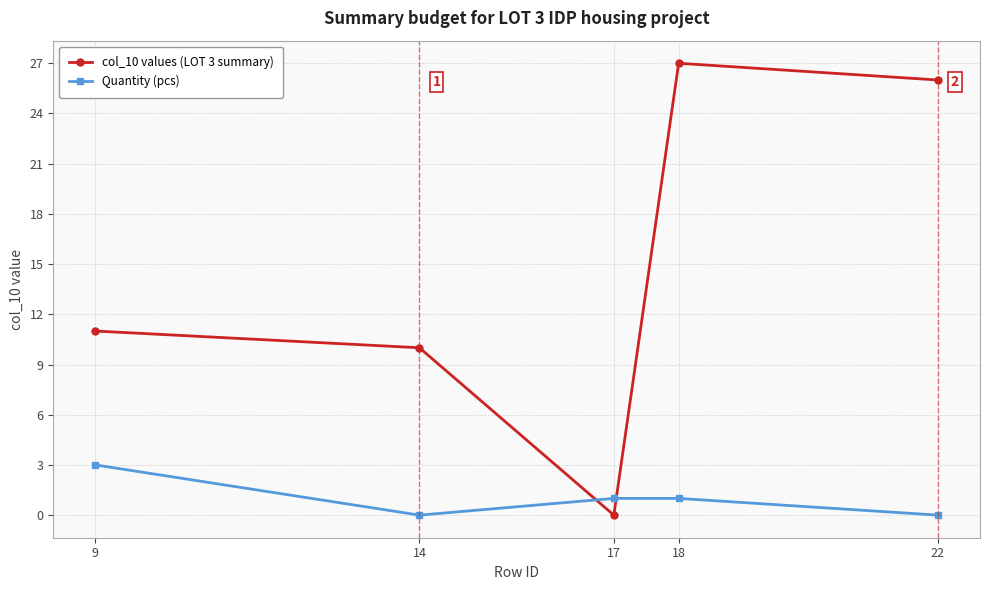

Does the chart have visible grid lines?

Yes